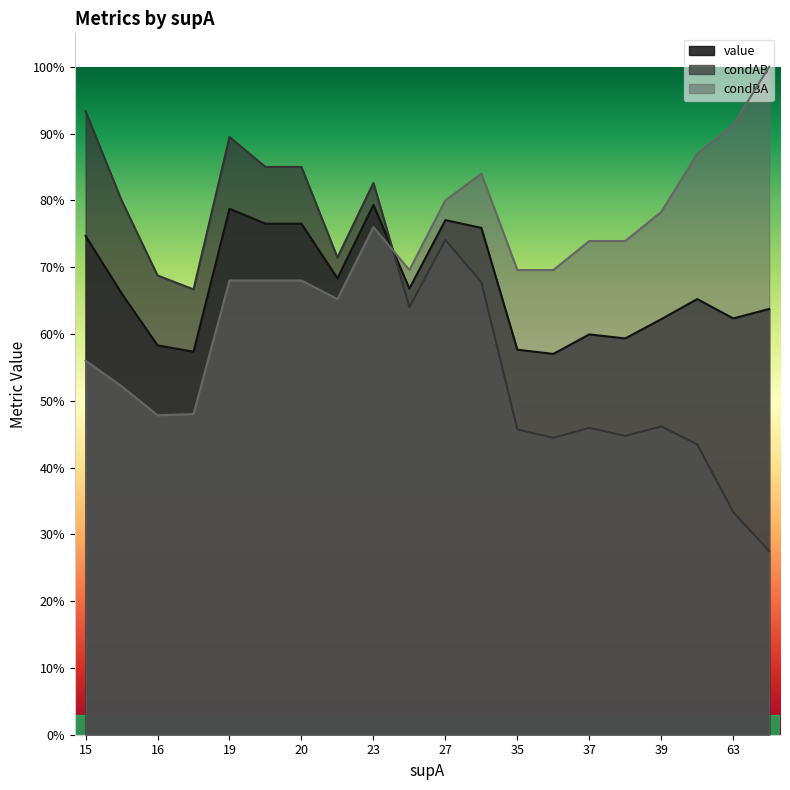

True or false: value has more than 2 points higher than both neighbors.

True